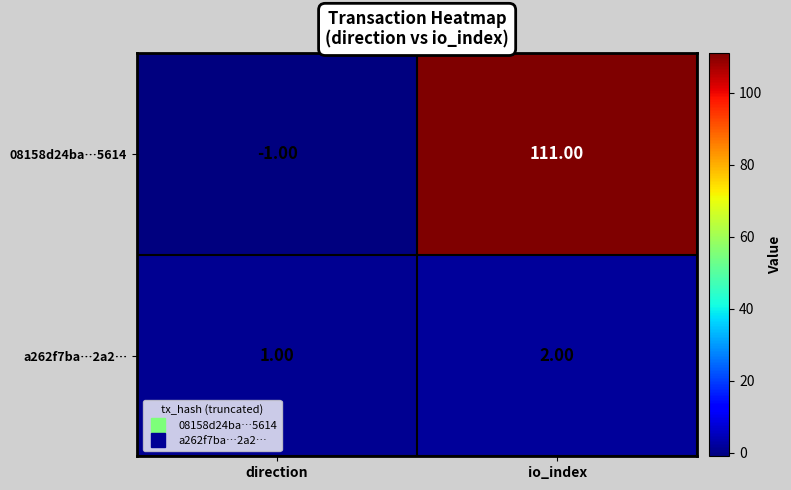

Rank the series by their maximum value, from lowest to highest.

a262f7ba…2a2…, 08158d24ba…5614